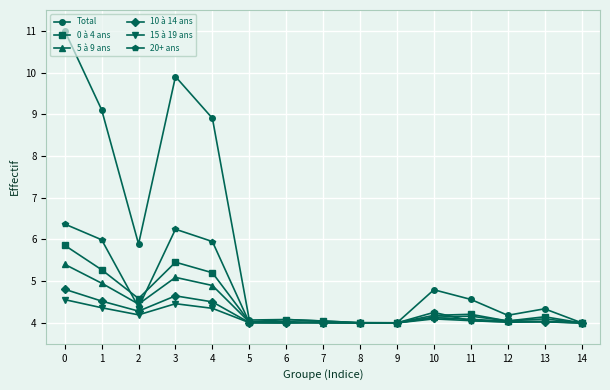

What is the value of the 10 à 14 ans point at the 1st from the left?

4.8